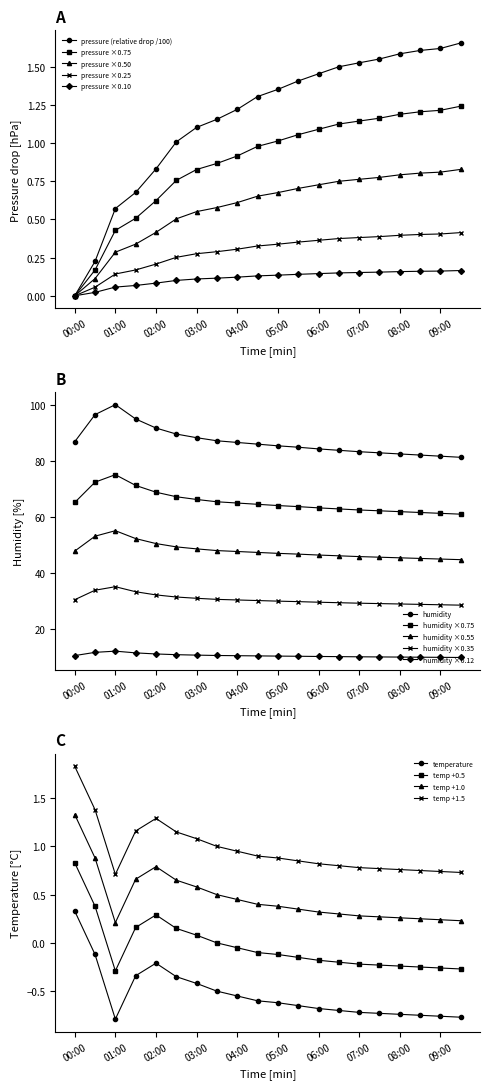

How many values in pressure ×0.75 are above zero?

19